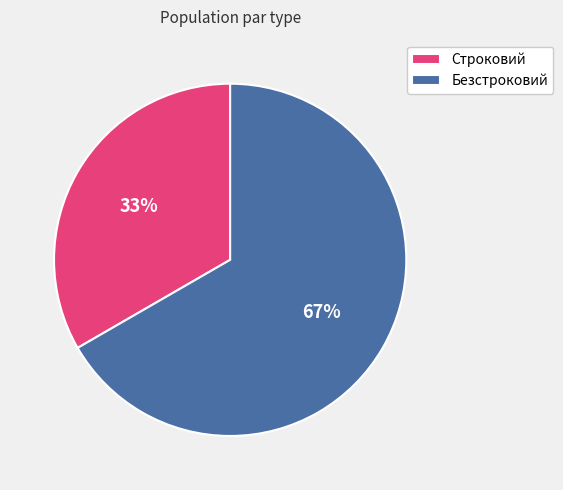

Count the number of slices in the pie.

2